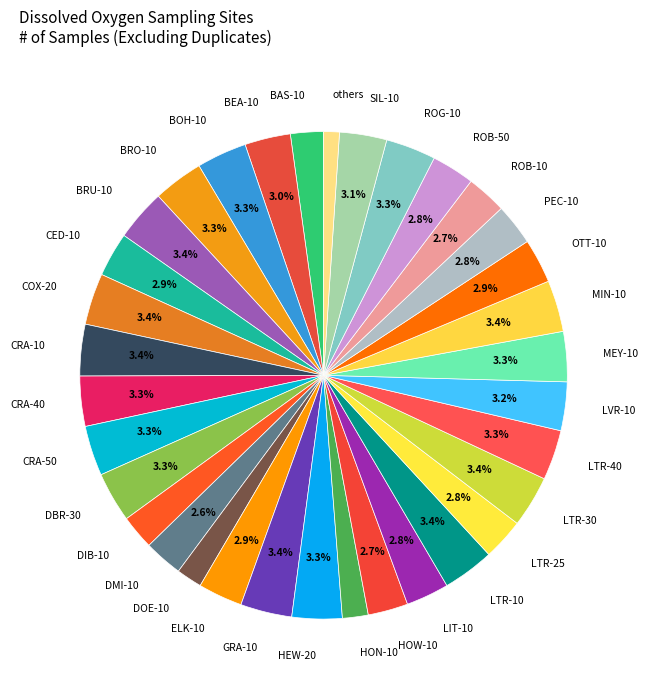

Is the sum of LTR-30 and BOH-10 greater than half?

No